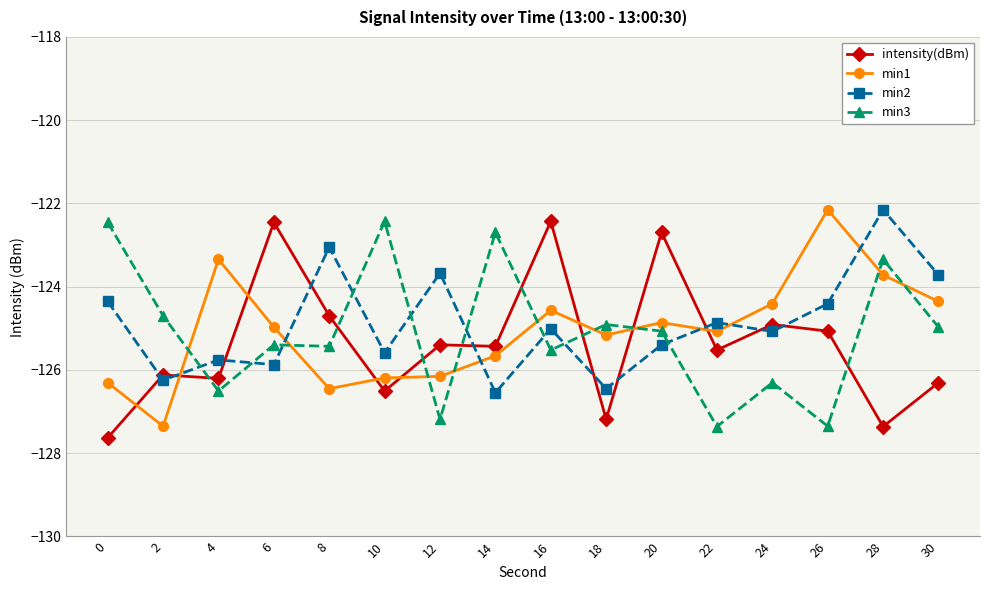

Between which two adjacent categories do min1 and min3 first intersect?

2 and 4